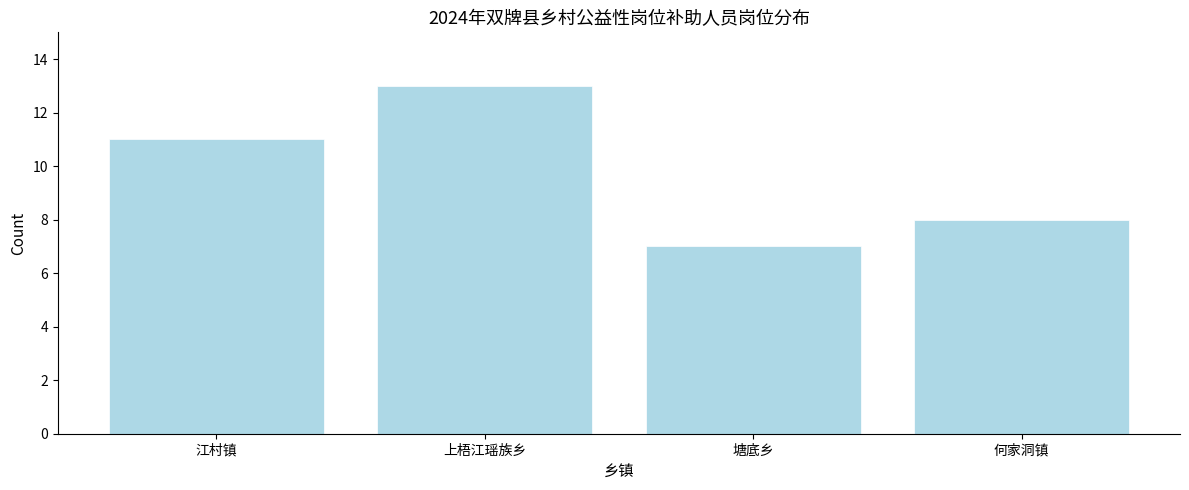

Reading left to right, extract all data points from this chart.

11	13	7	8